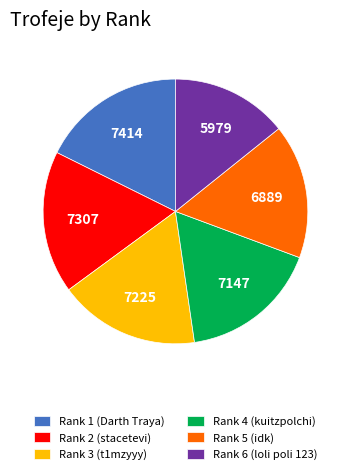

Approximately how many times larger is the value at Rank 2 (stacetevi) compared to Rank 3 (t1mzyyy)?

1.0